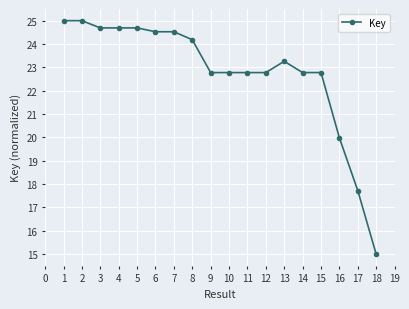

What is the value of the 15th point from the left?

22.8